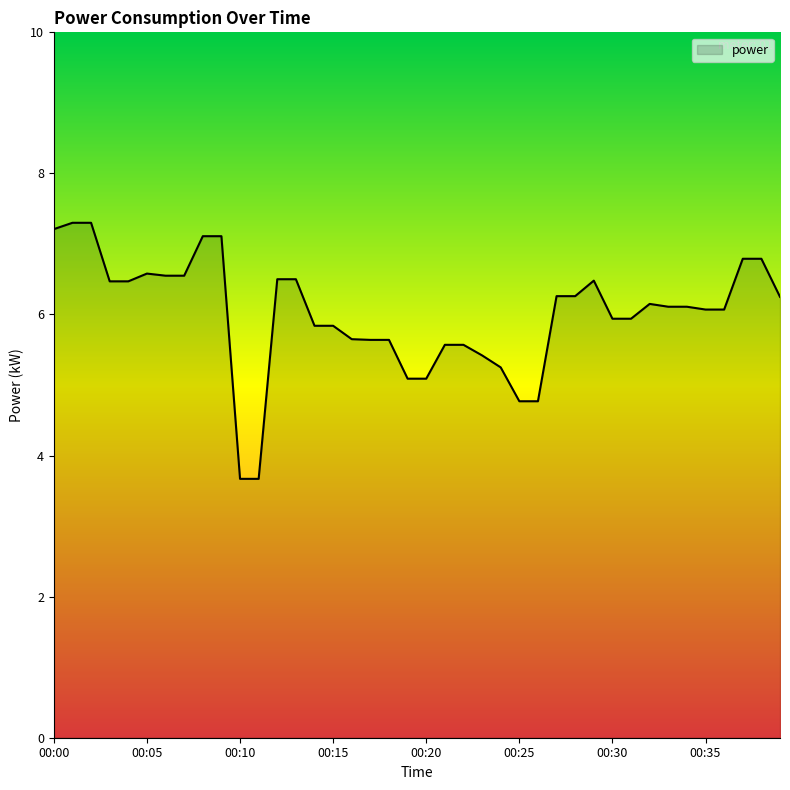

What is the minimum value shown in the chart?

3.7